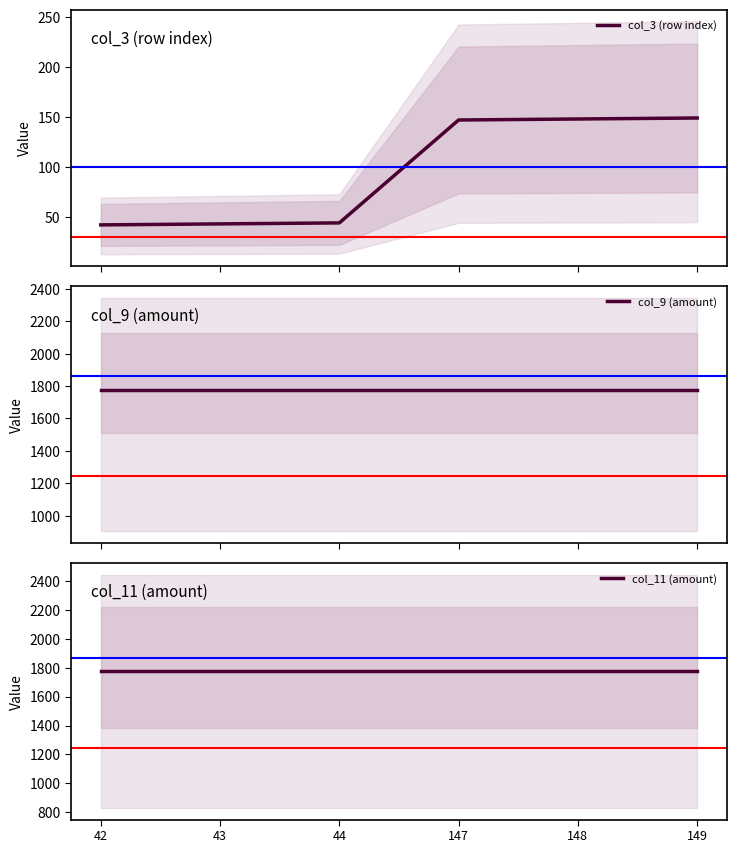

Between 44 and 147, which series saw the biggest shift?

col_3 (row index)